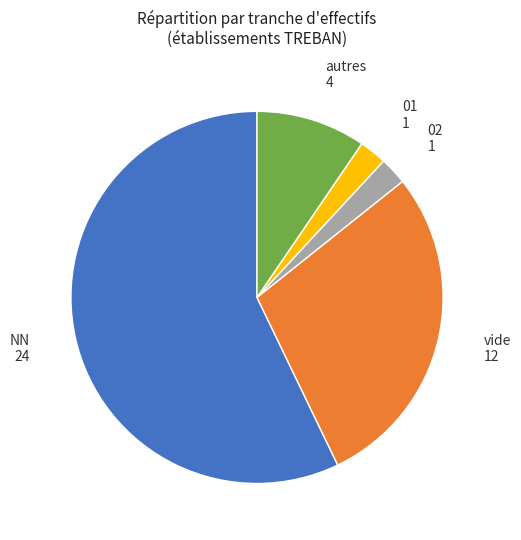

Does any single category account for the majority?

Yes